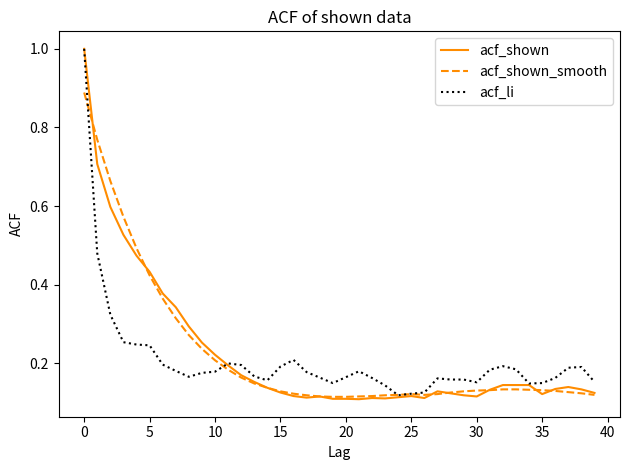

What is the maximum value shown in the chart?

1.0